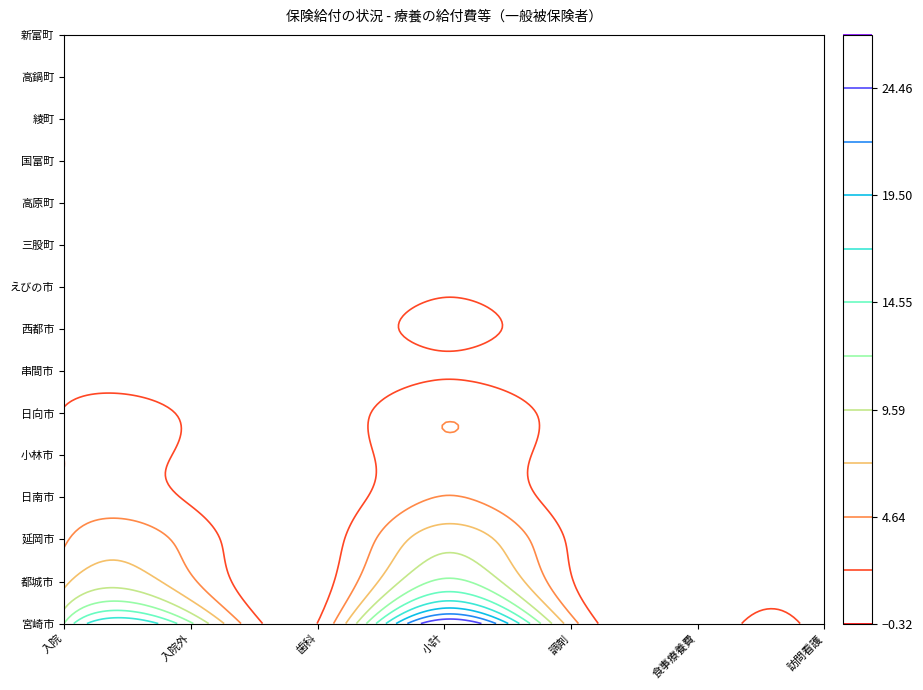

What is the greatest value displayed?

26827986675